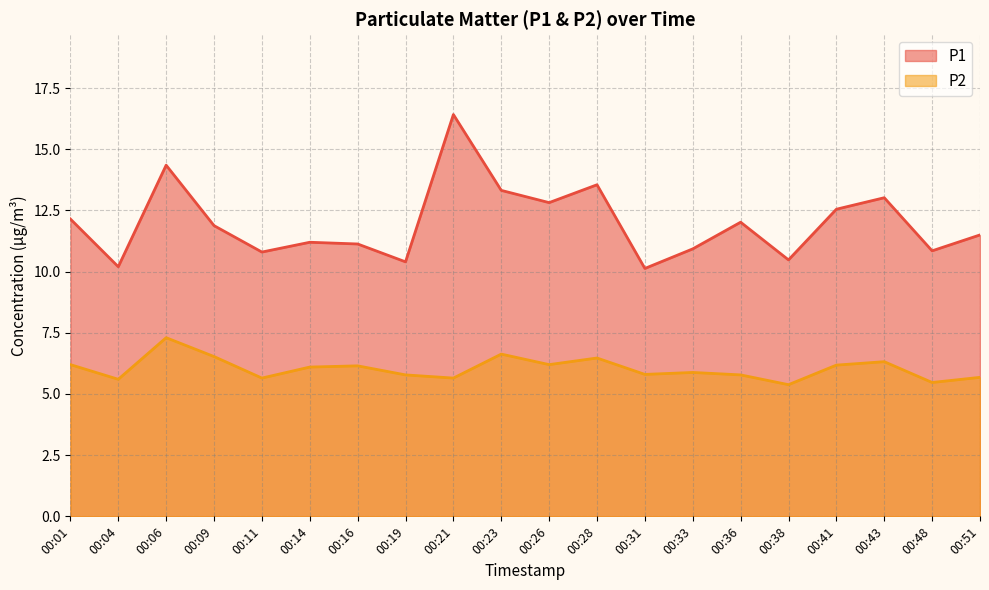

Which series has the widest spread of values?

P1